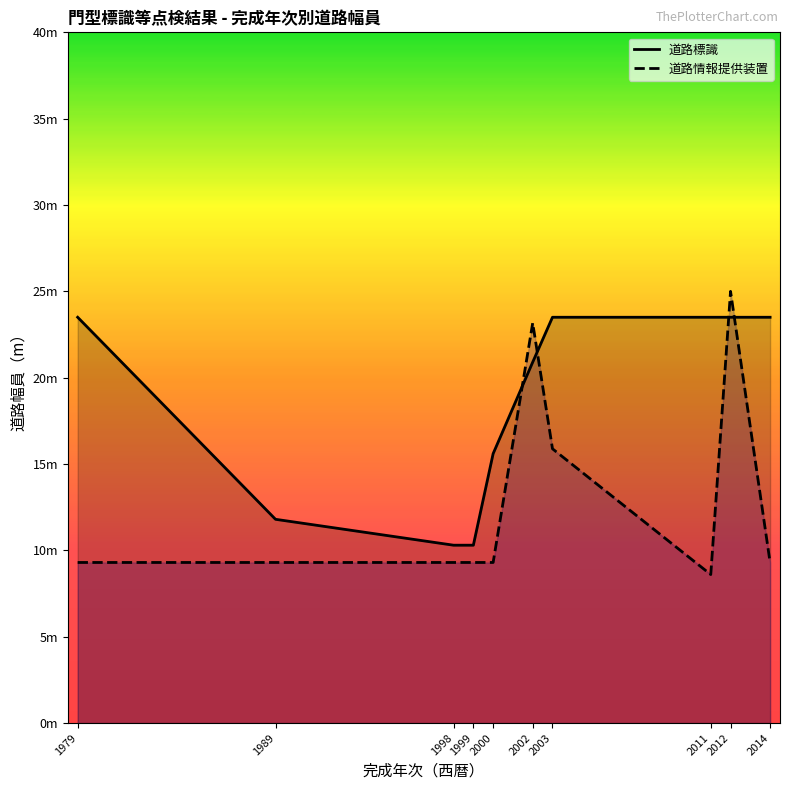

Does the chart display data point markers on the line(s)?

No